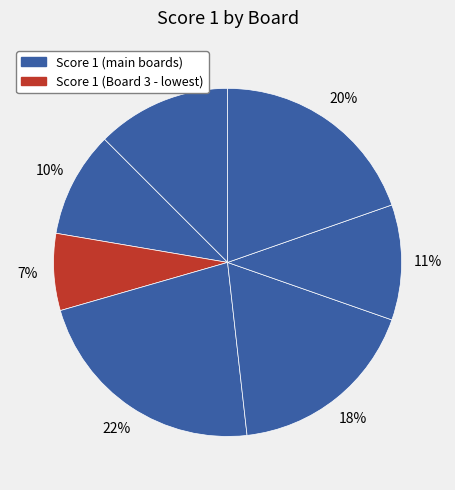

How many slices are in this pie chart?

7